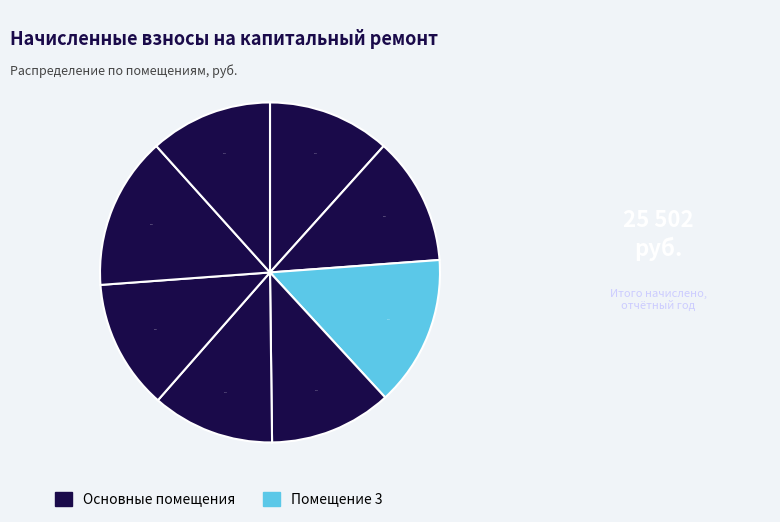

What is the largest slice in the pie chart?

7